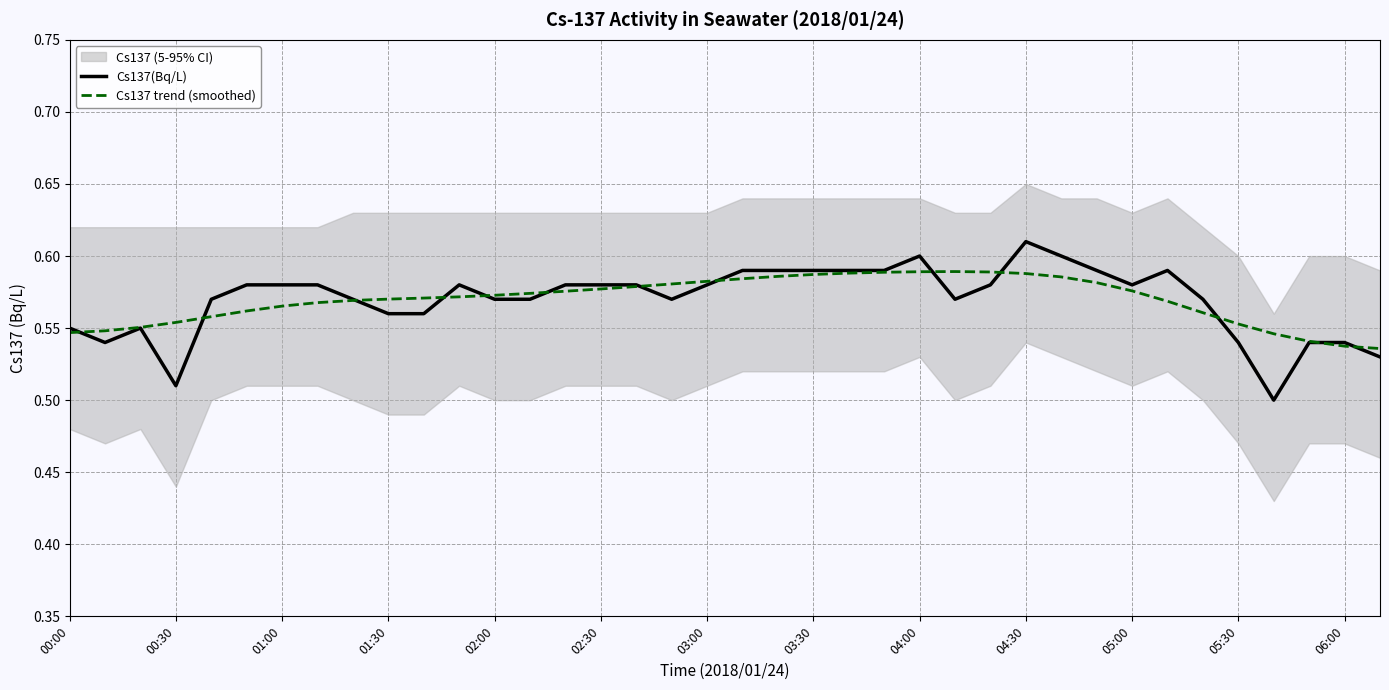

The Cs137 trend (smoothed) series shows 0.9 at 04:00. True or false?

False